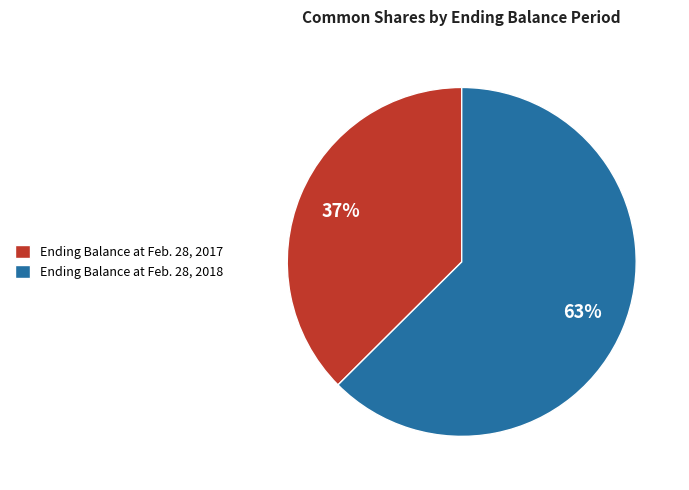

Combined, do Ending Balance at Feb. 28, 2017 and Ending Balance at Feb. 28, 2018 account for over 50%?

Yes